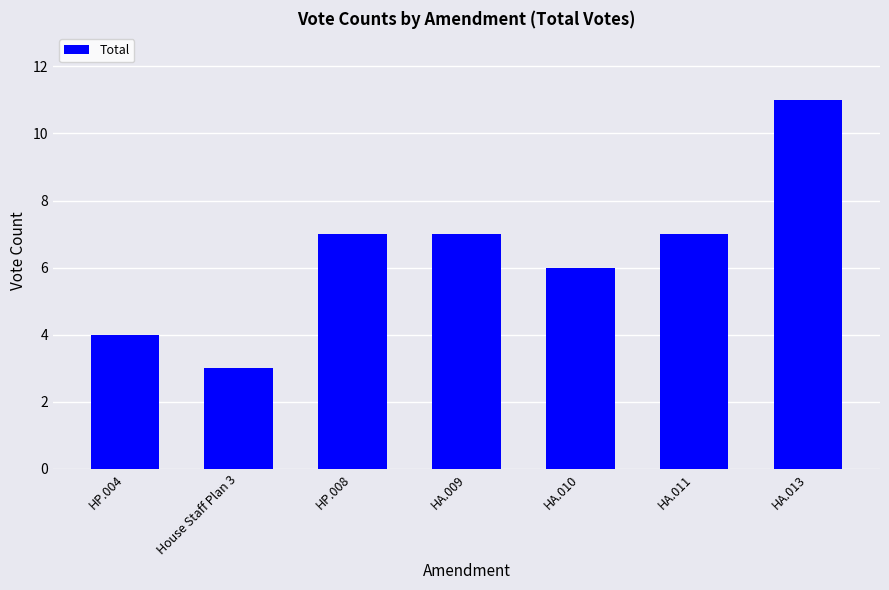

What is the sum of all values?

45